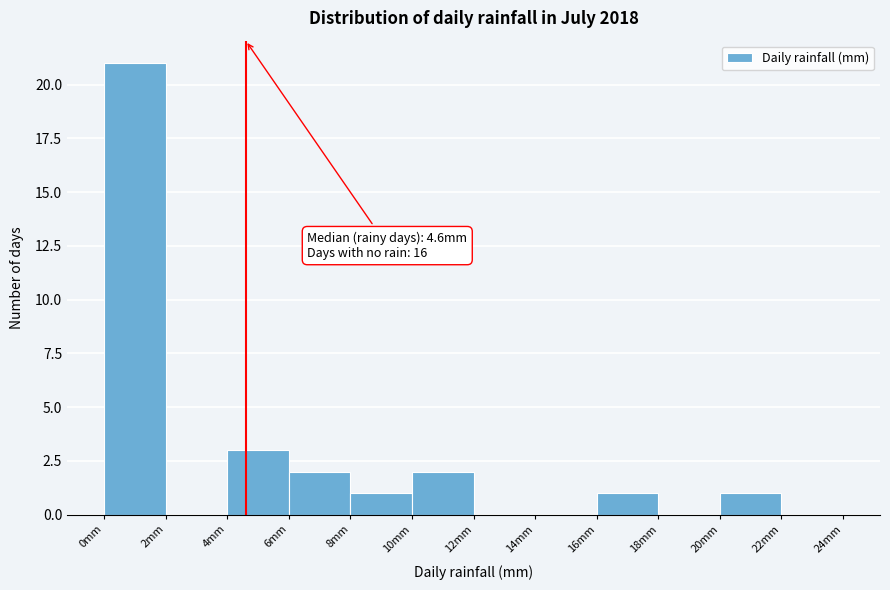

Which range on the x-axis has the tallest bar?

0 to 2